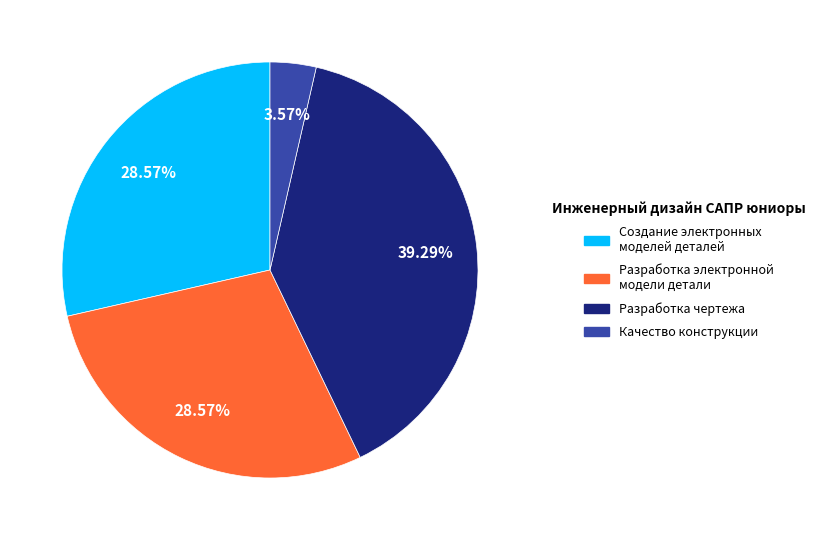

To the nearest percent, what portion does Качество конструкции represent?

4%